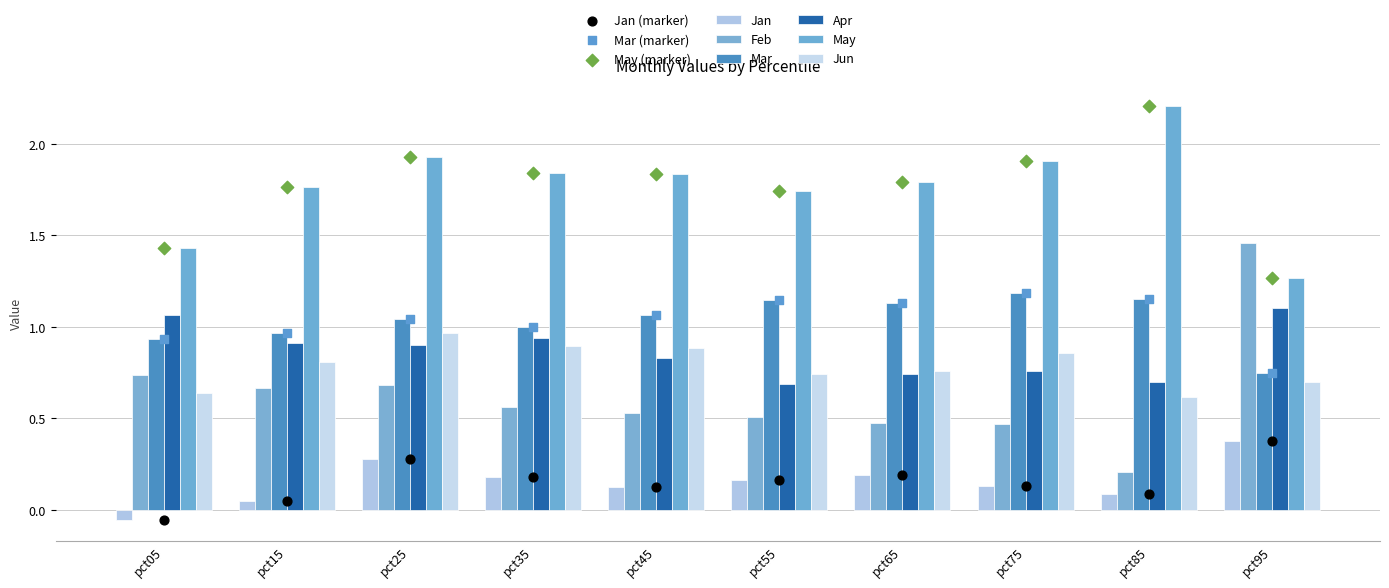

Which series reaches the minimum Y coordinate?

Jan